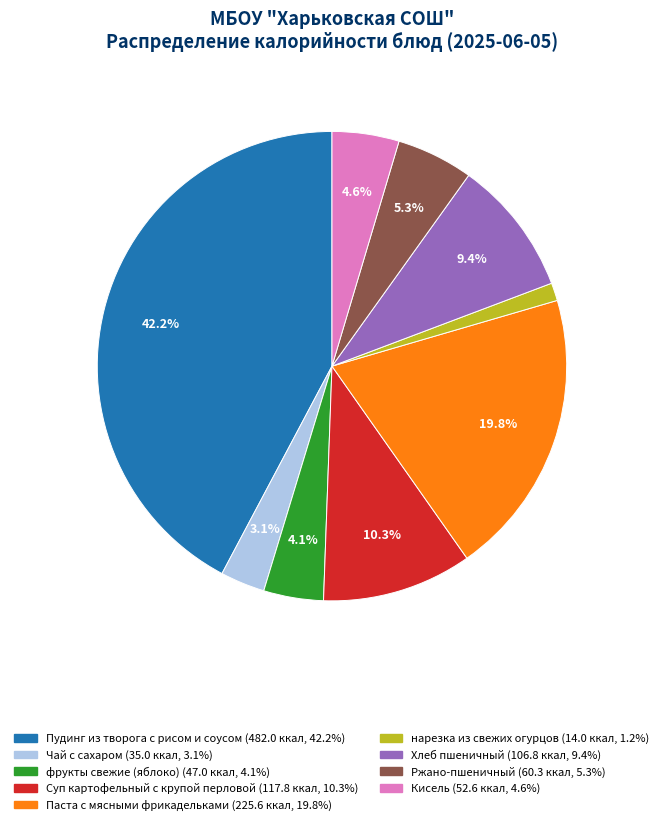

What is the total percentage of Пудинг из творога с рисом и соусом and Паста с мясными фрикадельками?

62.0%